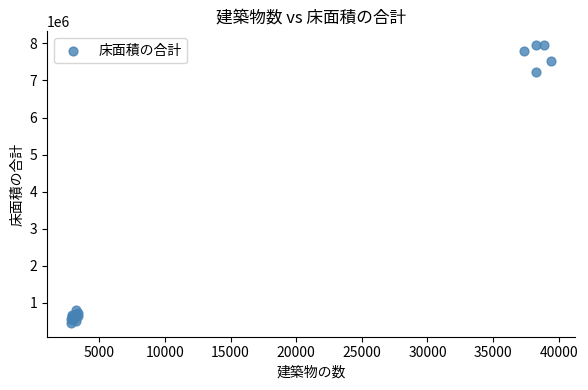

What Y value in the scatter plot is closest to 4203119?

7237500